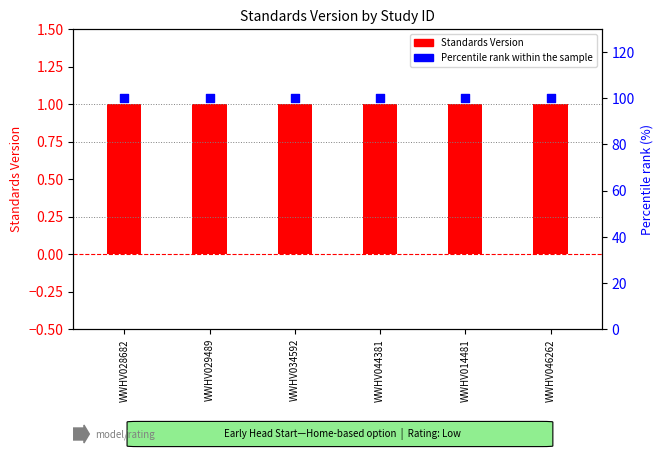

What are all the series names shown in the legend?

Standards Version, Percentile rank within the sample